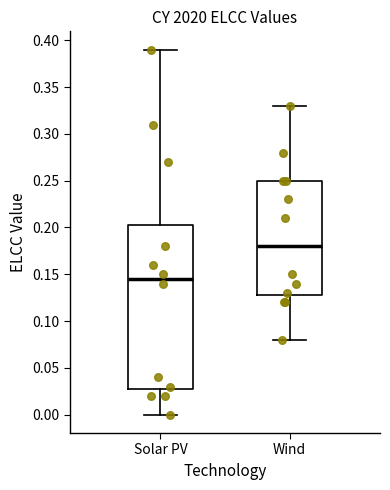

Which box is the tallest, from its lower edge to its upper edge?

Solar PV